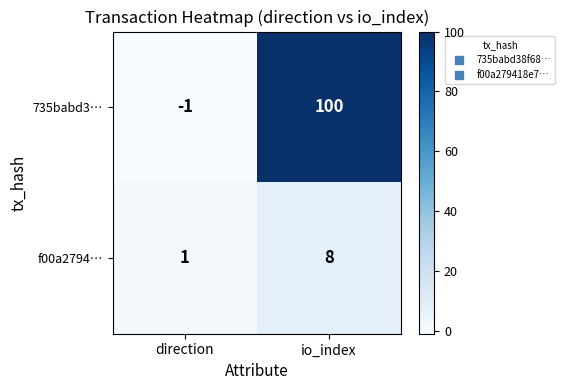

How many data points in f00a2794… are less than 8?

1